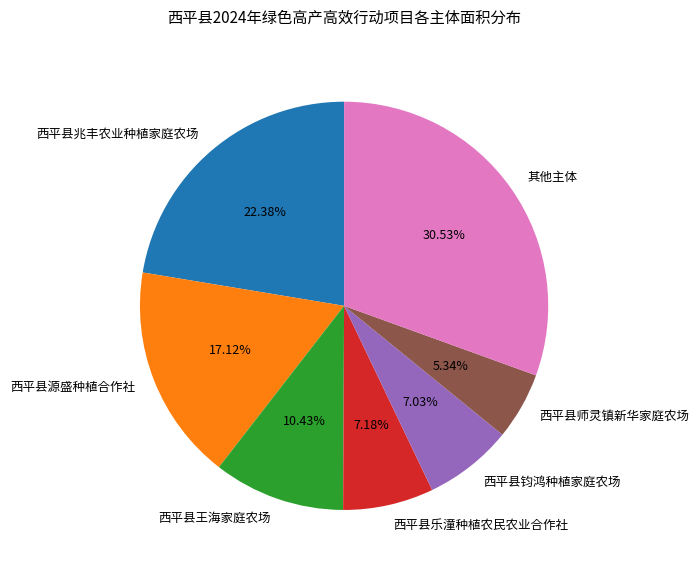

What is the largest slice in the pie chart?

其他主体